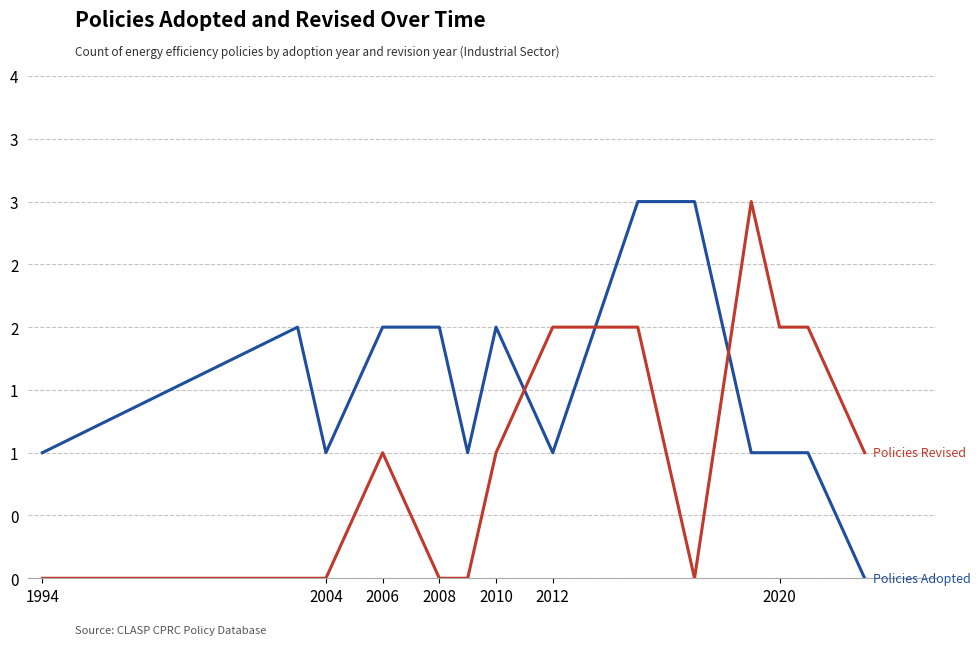

Does the chart have visible grid lines?

Yes